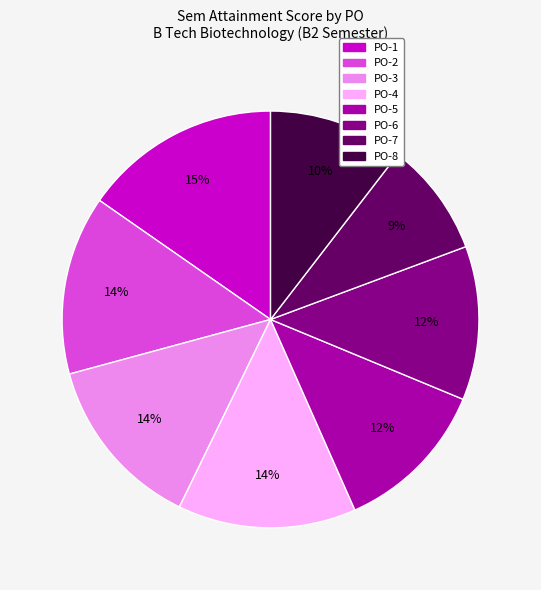

How many slices are in this pie chart?

8